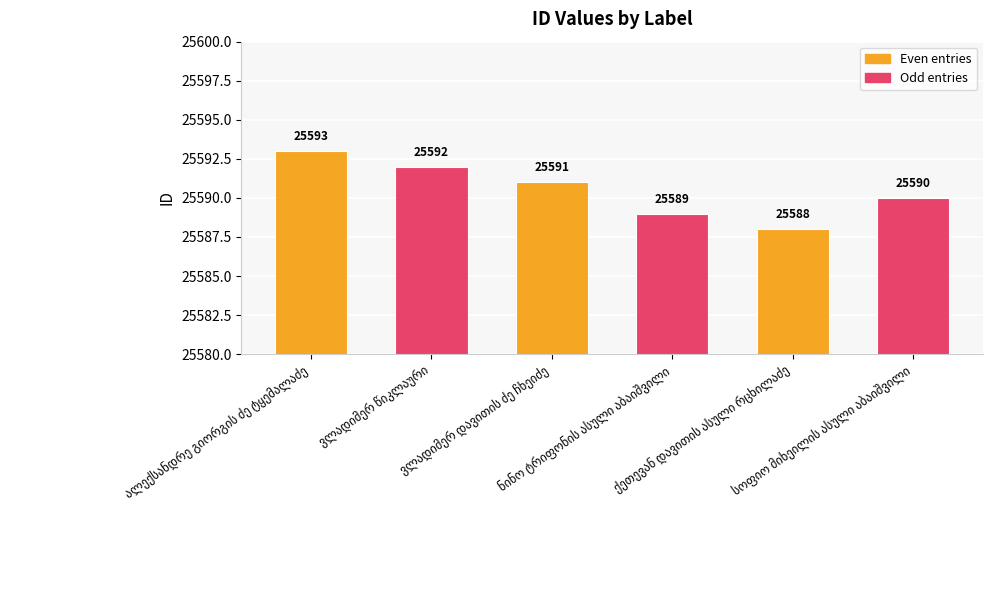

Reading right to left, extract all data points from this chart.

25590	25588	25589	25591	25592	25593